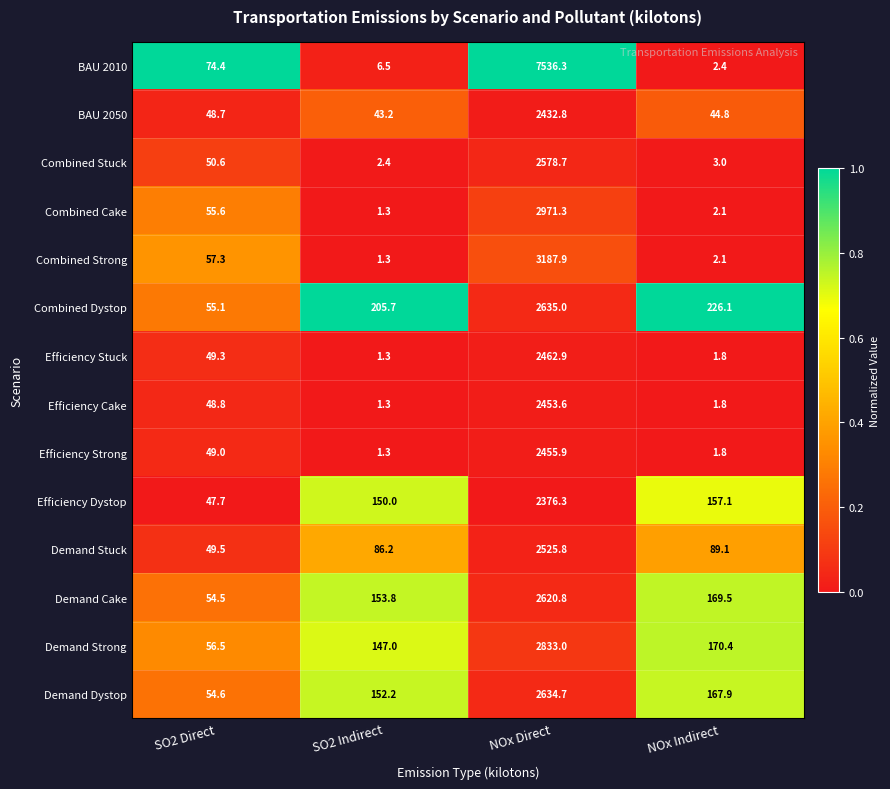

At which category does the chart reach its peak across all series?

NOx Direct